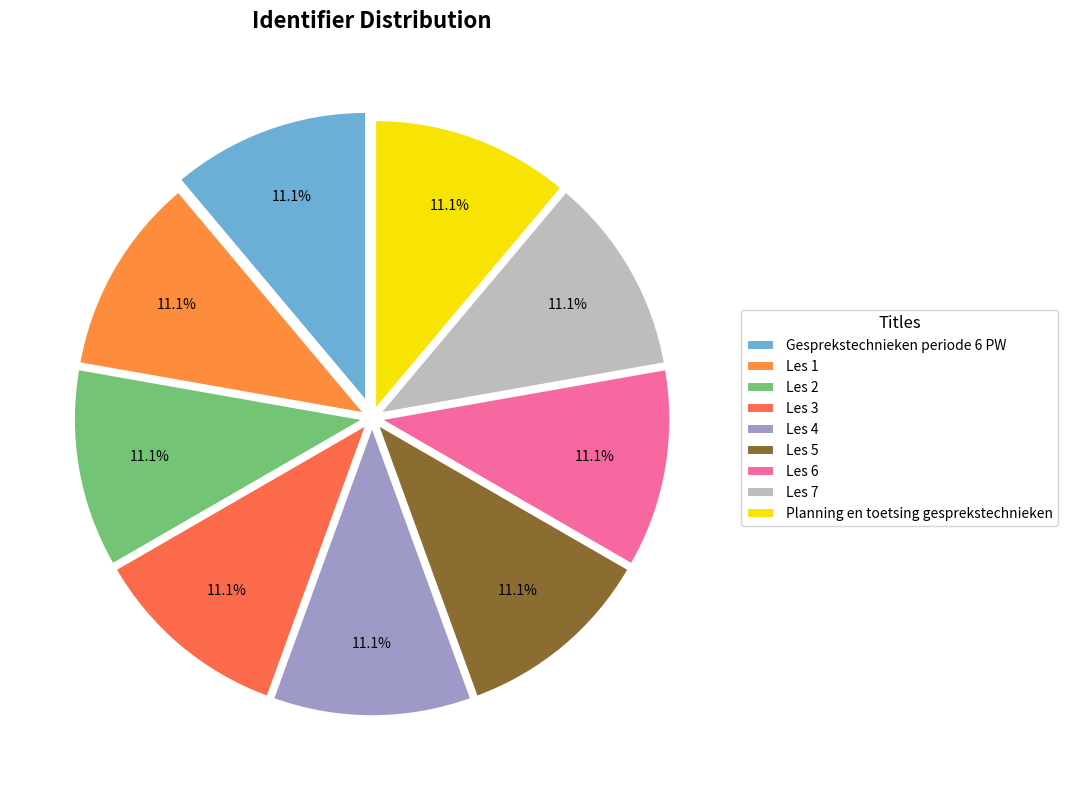

To the nearest percent, what is the average slice percentage?

11%